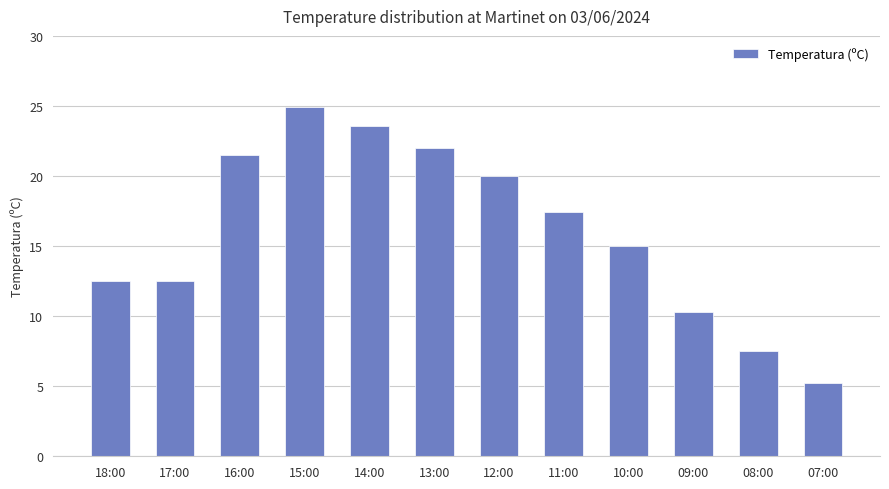

What is the label of the 12th bar from the left?

07:00